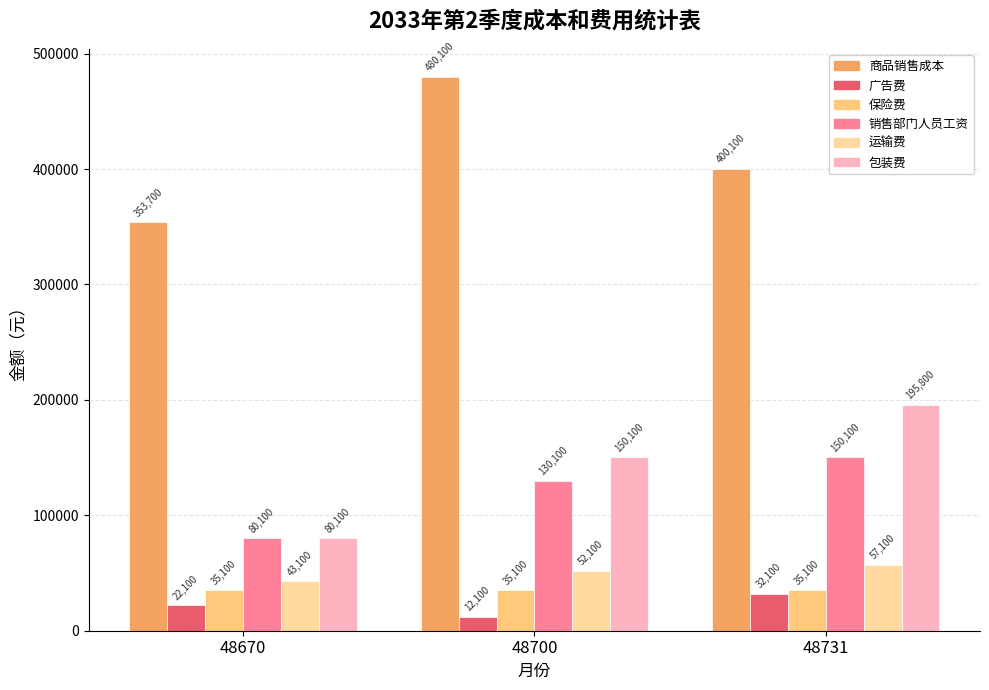

Read the 销售部门人员工资 value at 48670, to the nearest 100.

80100